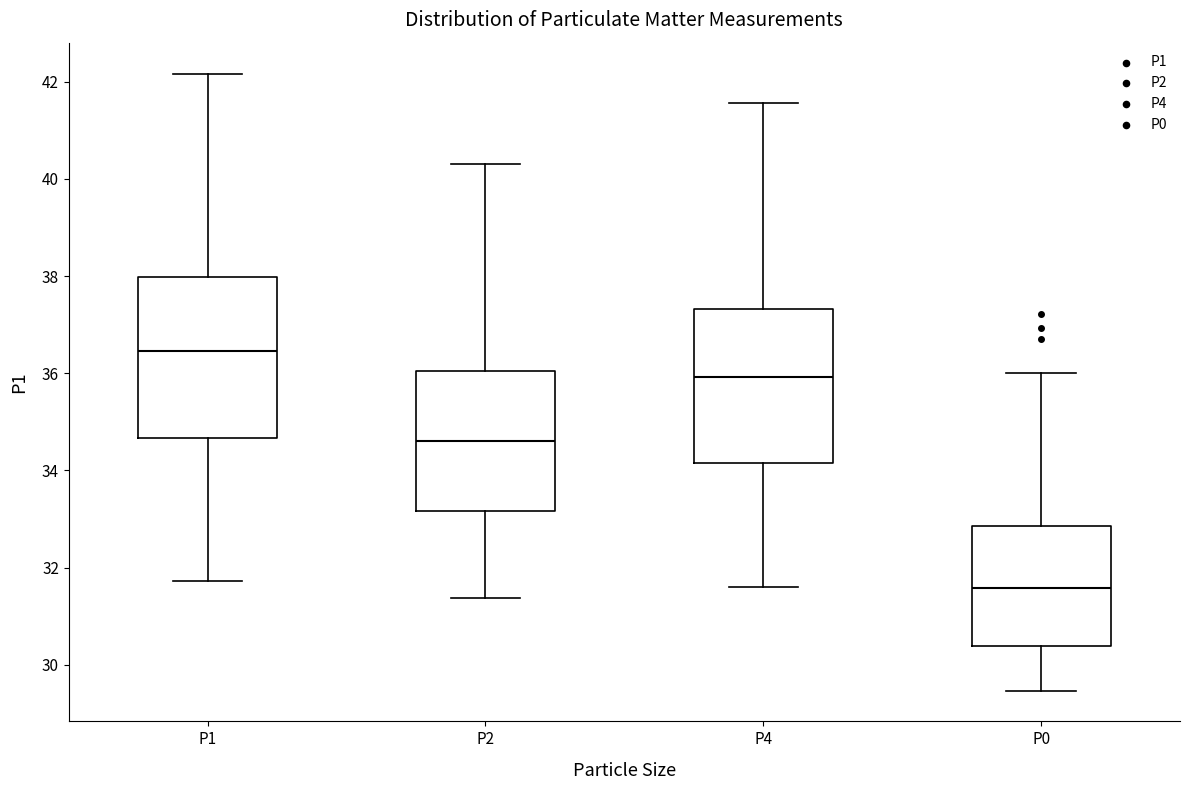

Which box has the highest median line?

P1